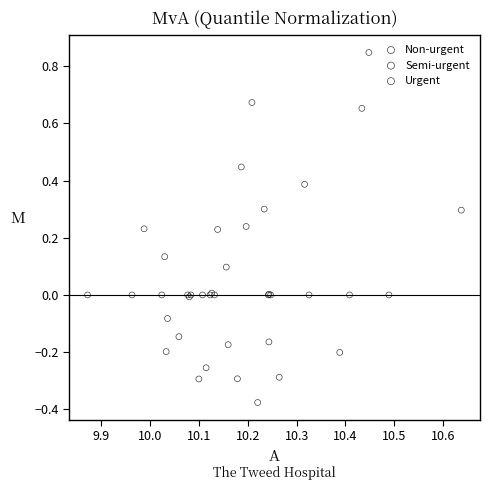

Which series contains the highest Y value?

Semi-urgent